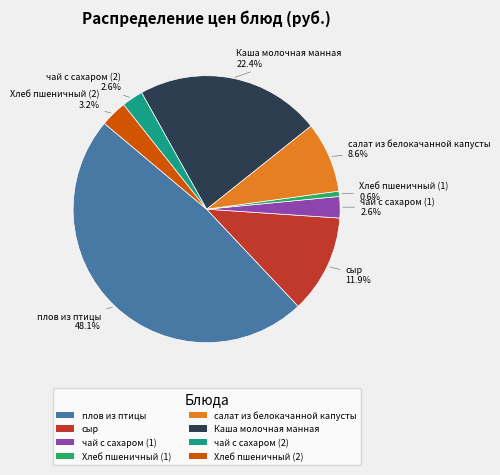

What is the total percentage of чай с сахаром (2) and Хлеб пшеничный (1)?

3.2%